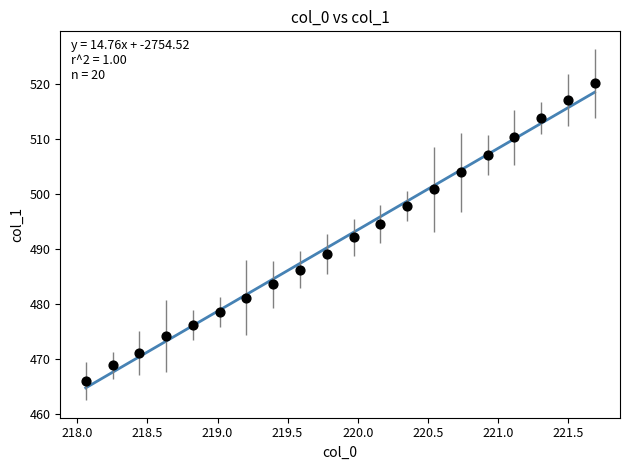

What is the range of X values (max minus min)?

3.6